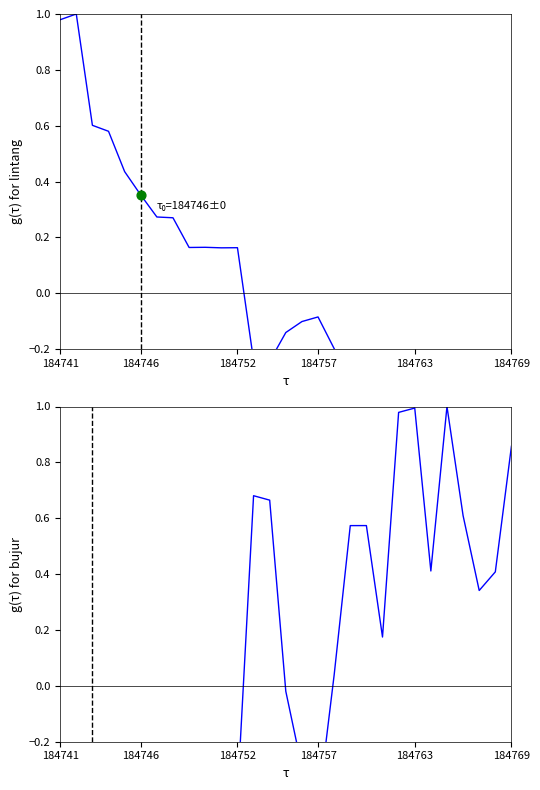

Which series has the largest total across all categories?

lintang